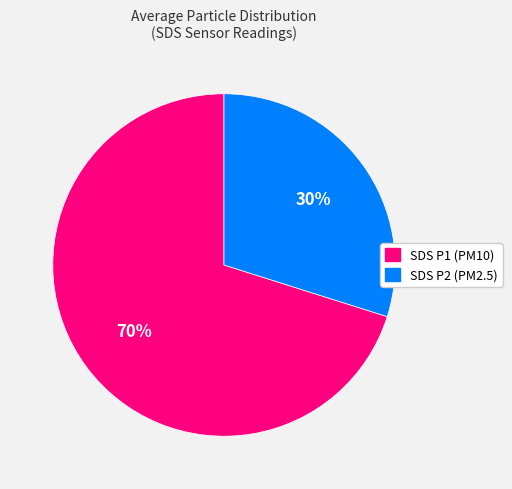

How many segments does this pie chart have?

2